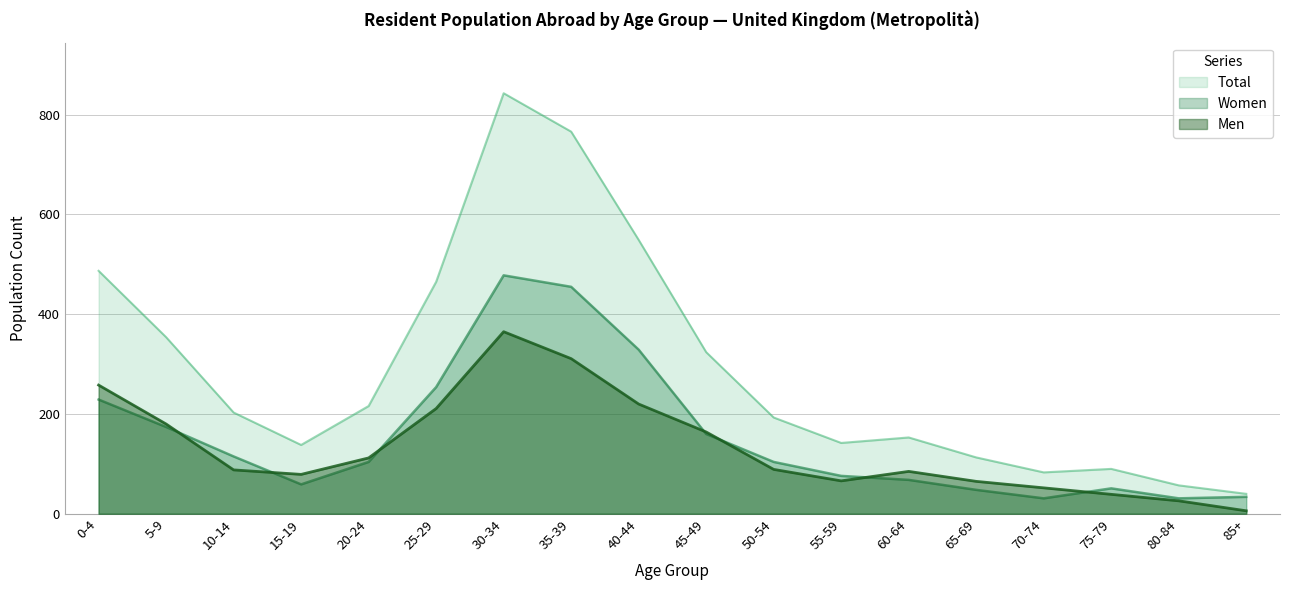

In Men, how many points are lower than both neighbors (excluding endpoints)?

2